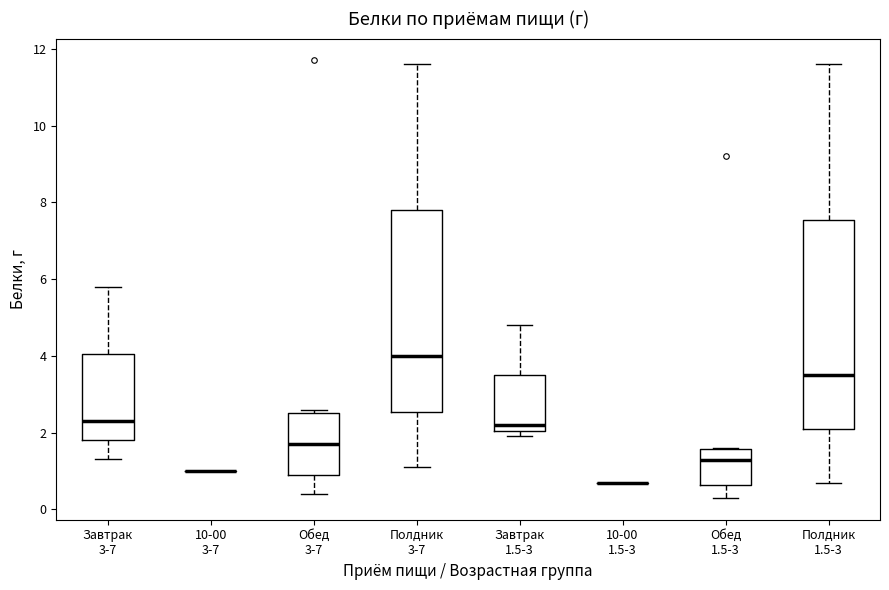

Reading left to right, transcribe this box plot: for each box, give where its median line is, the range the box spans, and where its two whiskers end, as read against the y-axis. The values are not printed on the chart, so give them approximately, as read against the axis.

Завтрак 3-7: median 2.4, box 1.8 to 4.0, whiskers 1.4 to 5.8
10-00 3-7: box collapsed to a line at 1.0, whiskers 1.0 to 1.0
Обед 3-7: median 1.8, box 1.0 to 2.6, whiskers 0.4 to 2.6 (just above the box's upper edge)
Полдник 3-7: median 4.0, box 2.6 to 7.8, whiskers 1.2 to 11.6
Завтрак 1.5-3: median 2.2, box 2.0 to 3.6, whiskers 2.0 (just below the box's lower edge) to 4.8
10-00 1.5-3: box collapsed to a line at 0.8, whiskers 0.8 to 0.8
Обед 1.5-3: median 1.2, box 0.6 to 1.6, whiskers 0.4 to 1.6
Полдник 1.5-3: median 3.6, box 2.2 to 7.6, whiskers 0.8 to 11.6